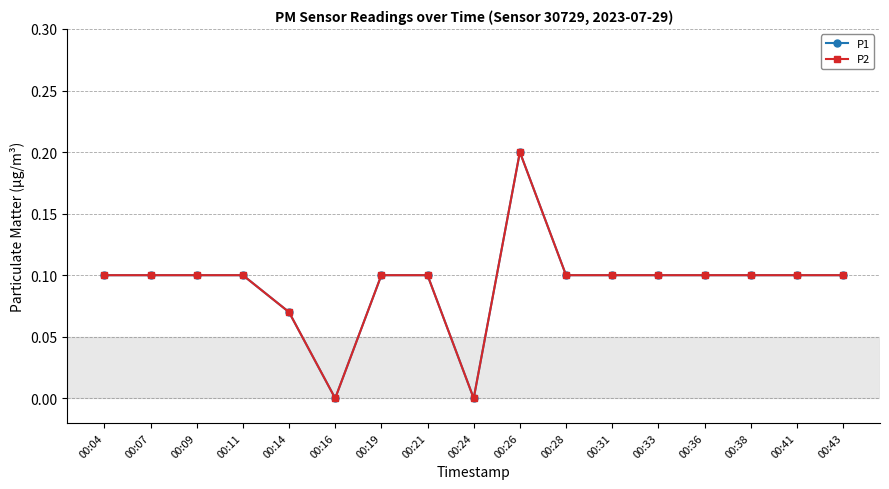

Is this an area chart (filled region under the line)?

No